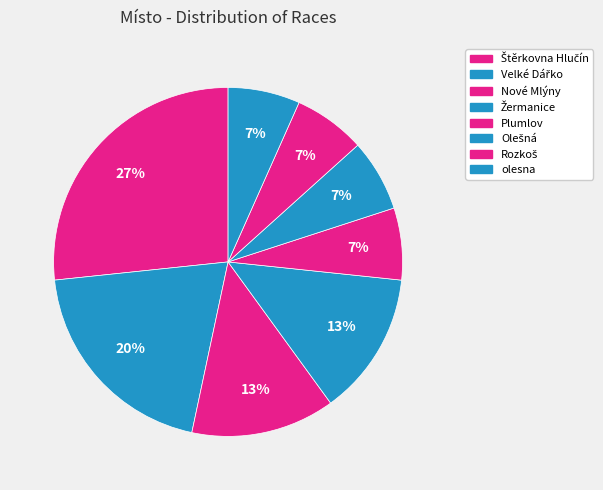

Is there a majority slice in this chart?

No